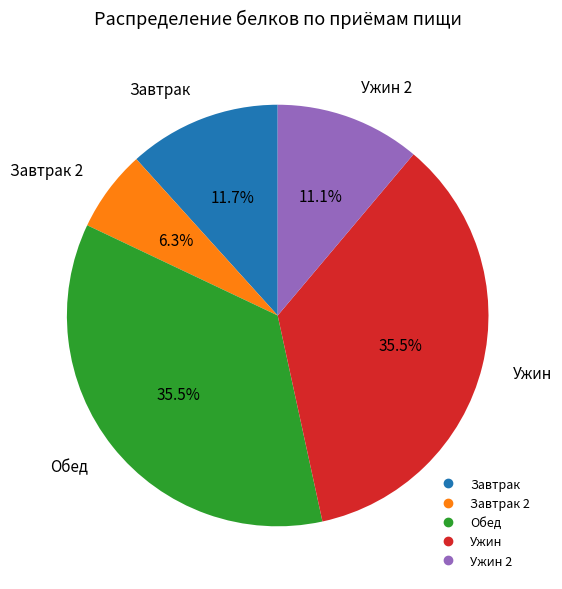

Is there a majority slice in this chart?

No